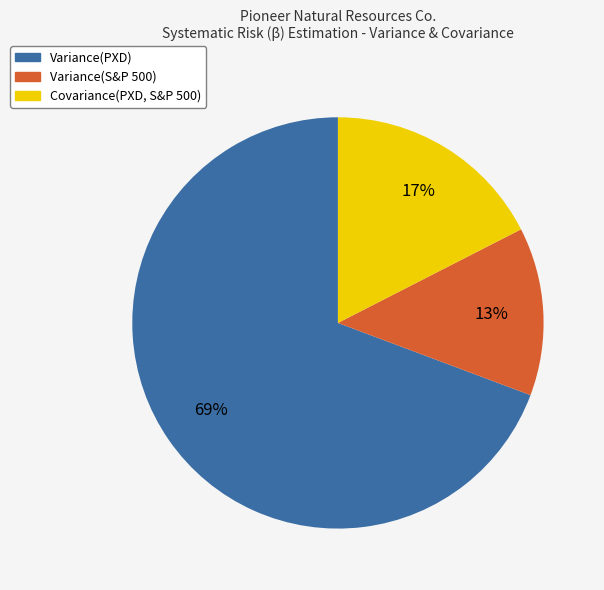

To the nearest percent, what percentage of the pie is Covariance(PXD, S&P 500)?

17%